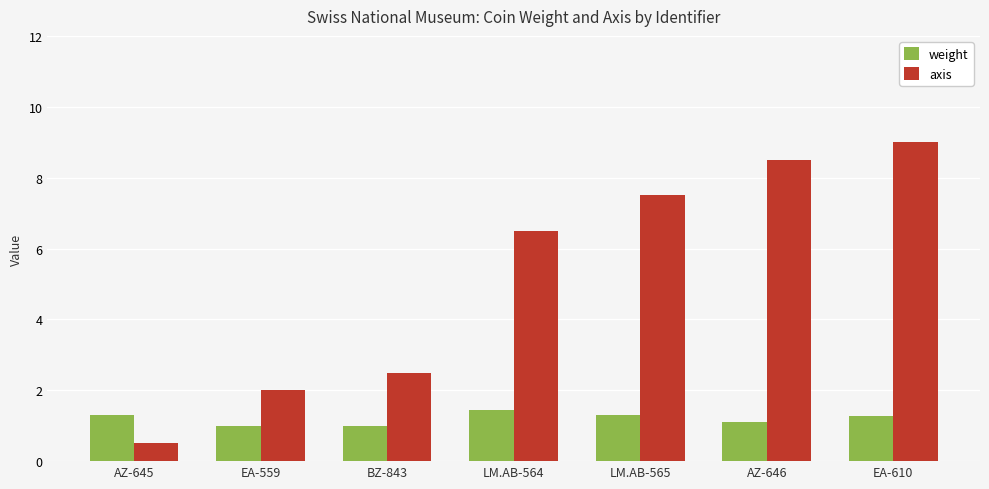

What is the sum of the weight values at EA-610 and EA-559?

2.3